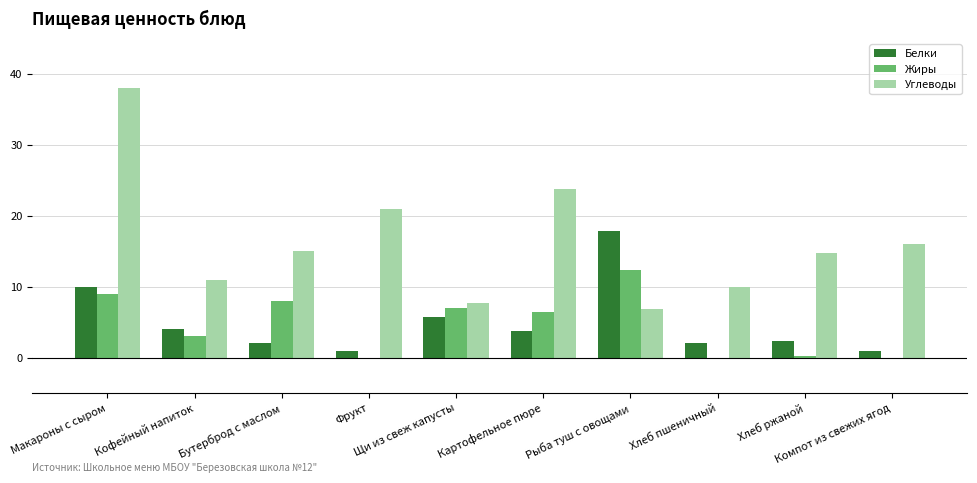

Which series changed the most between Рыба туш с овощами and Хлеб ржаной?

Белки